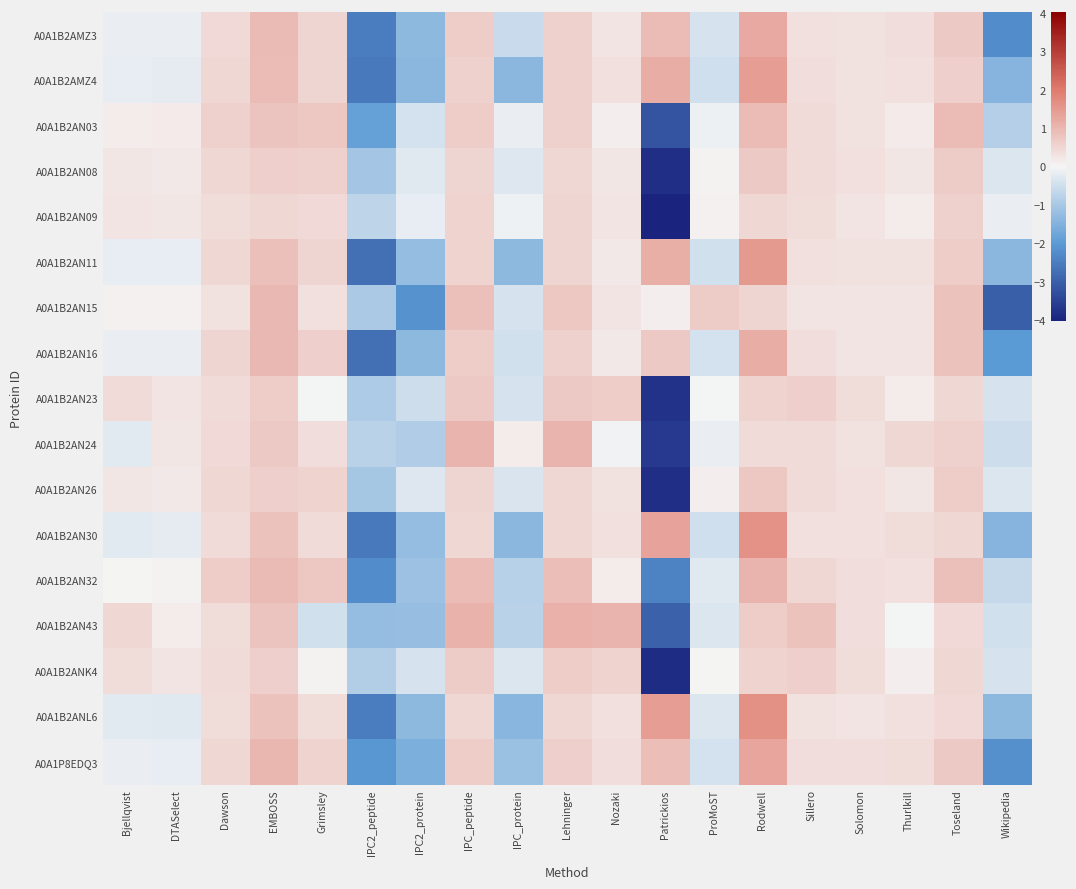

What is the spread (max minus min) of values at Dawson?

0.3